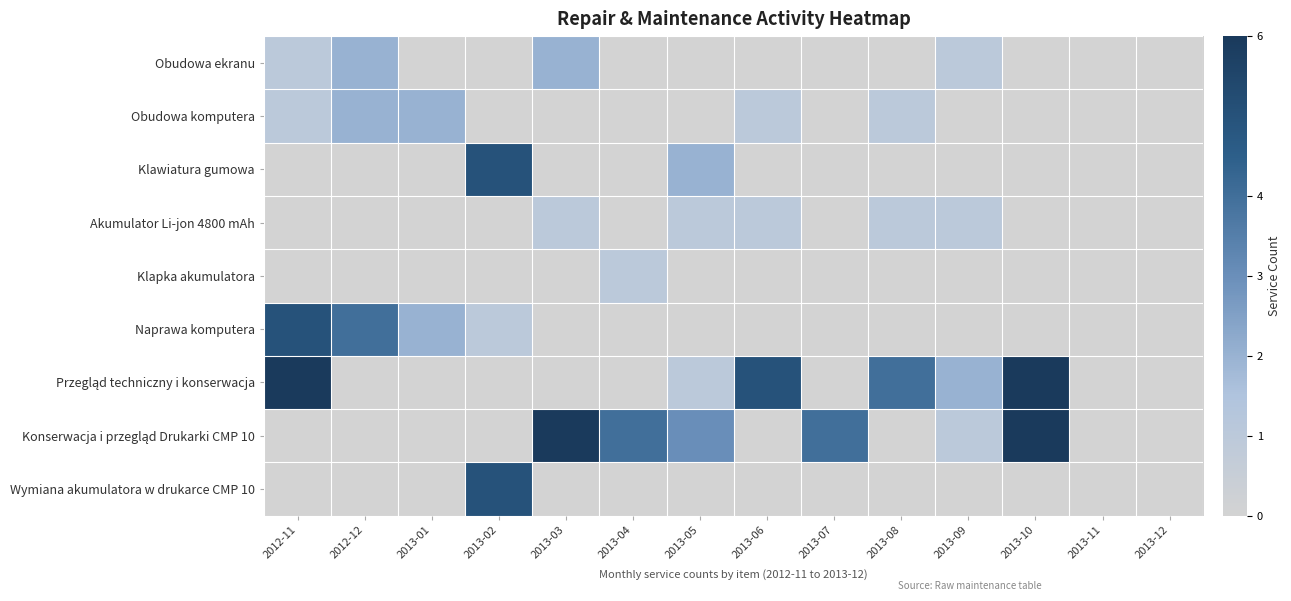

Which series has the largest total across all categories?

Przegląd techniczny i konserwacja